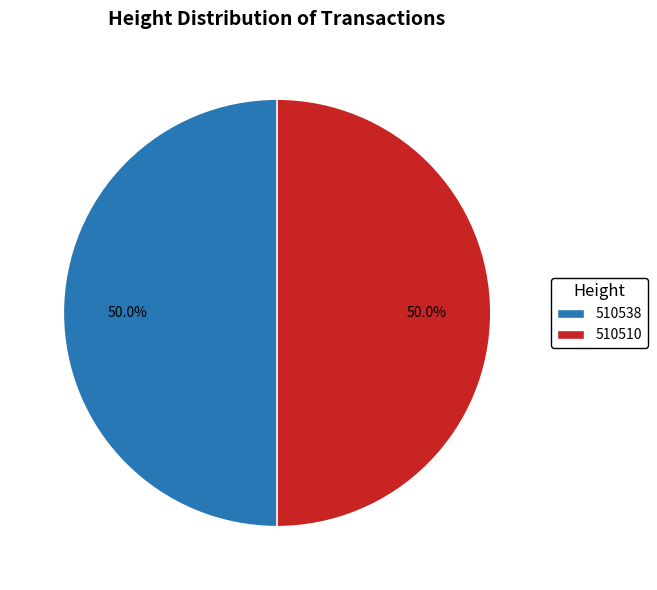

What percentage do 510510 and 510538 together represent?

100.0%